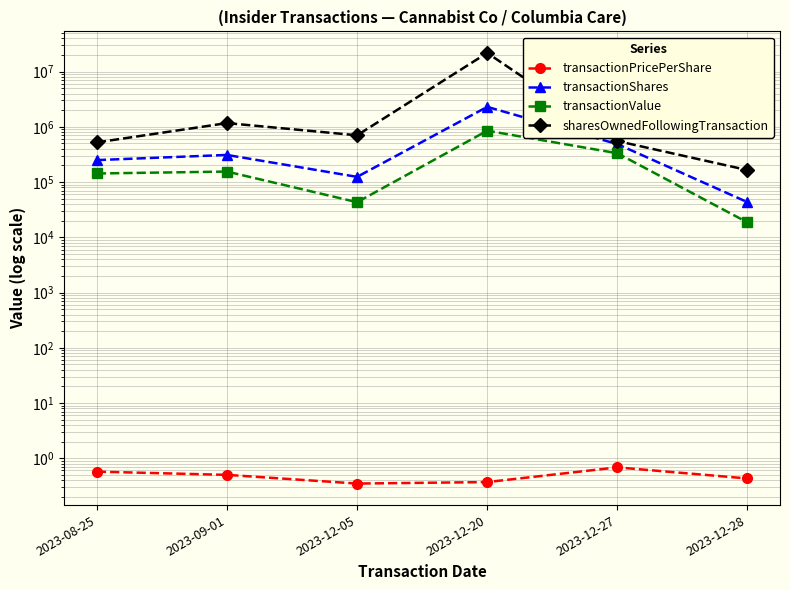

How many data points does each series have?

6